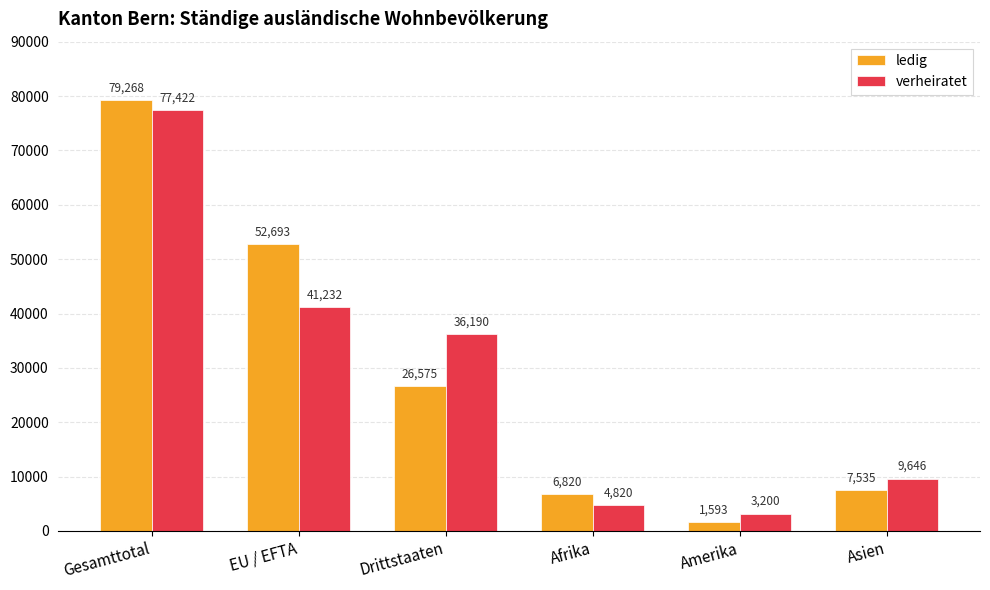

Is it true that ledig equals 52693 at EU / EFTA?

True